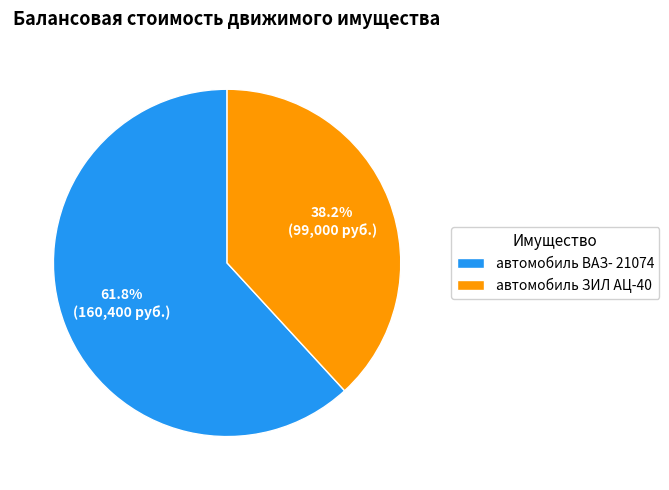

Which slice is the largest?

автомобиль ВАЗ- 21074